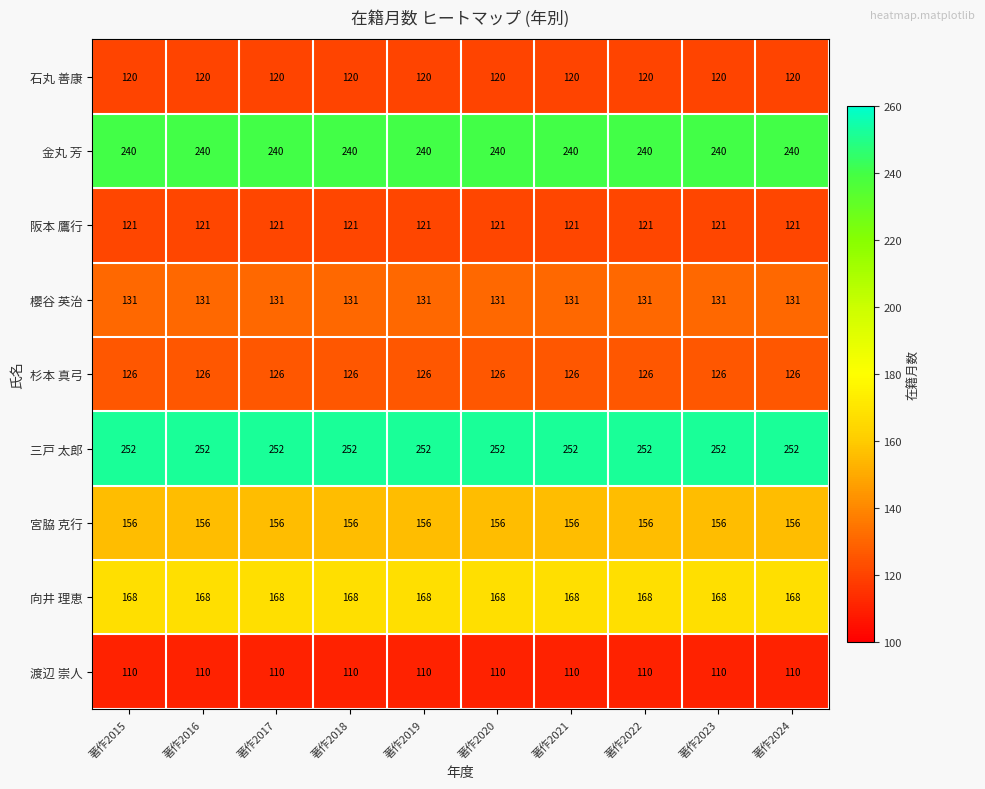

True or false: 三戸 太郎 has a value of 139 at 著作2019.

False